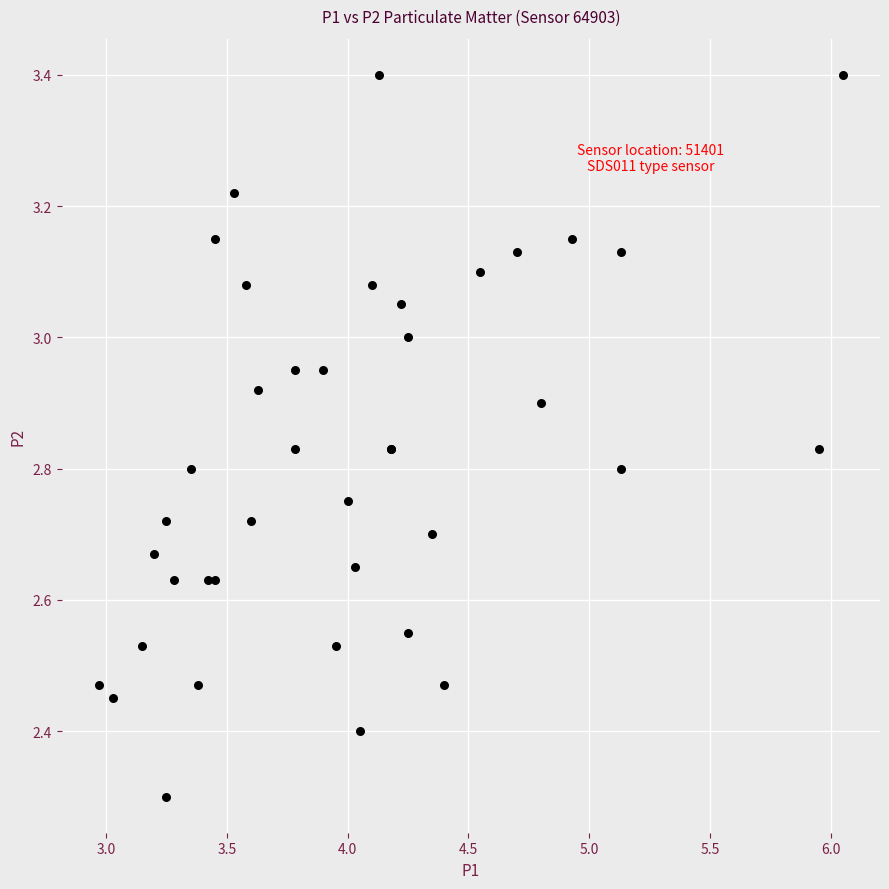

What Y value in the scatter plot is closest to 2?

2.3